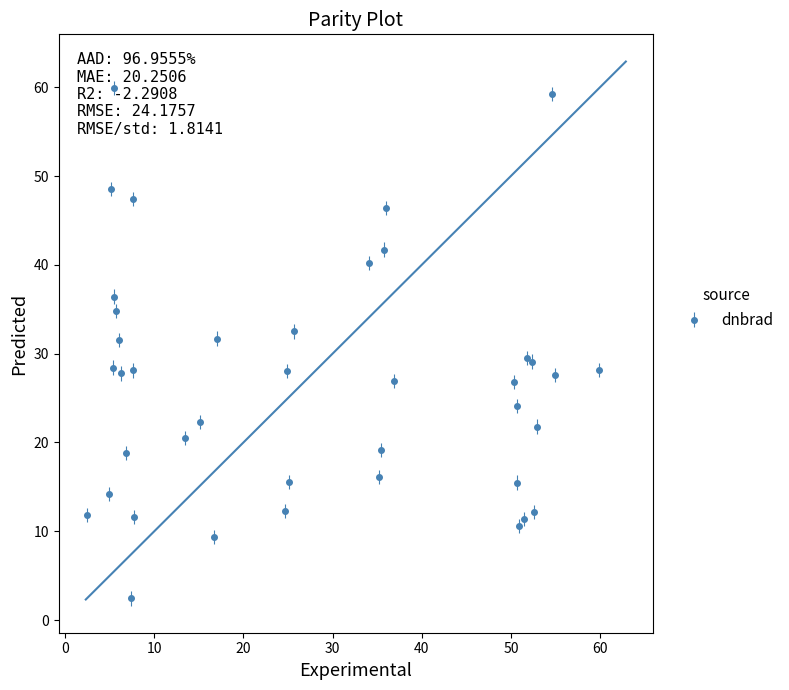

What is the difference between the maximum and minimum values?

57.5